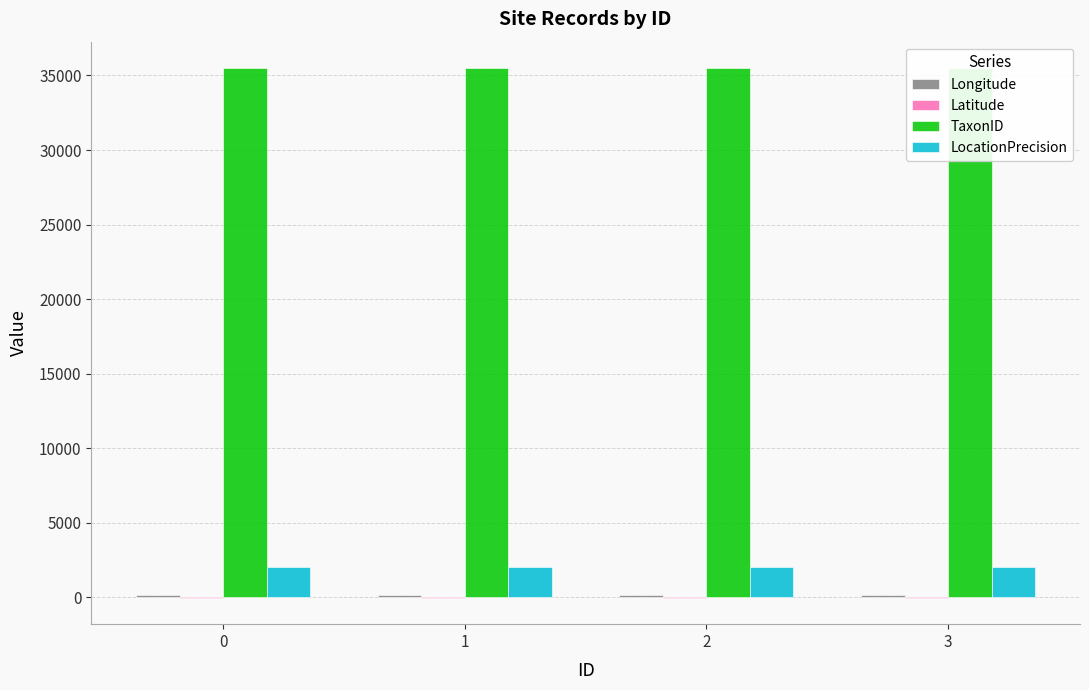

Between 0 and 3, which is larger?

3